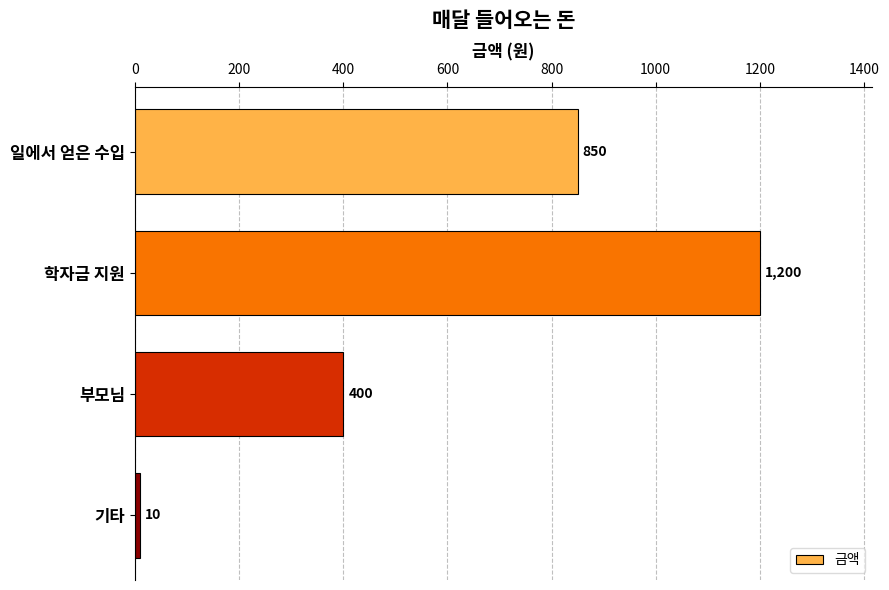

Reading top to bottom, list all the values displayed in this chart.

일에서 얻은 수입=850	학자금 지원=1200	부모님=400	기타=10